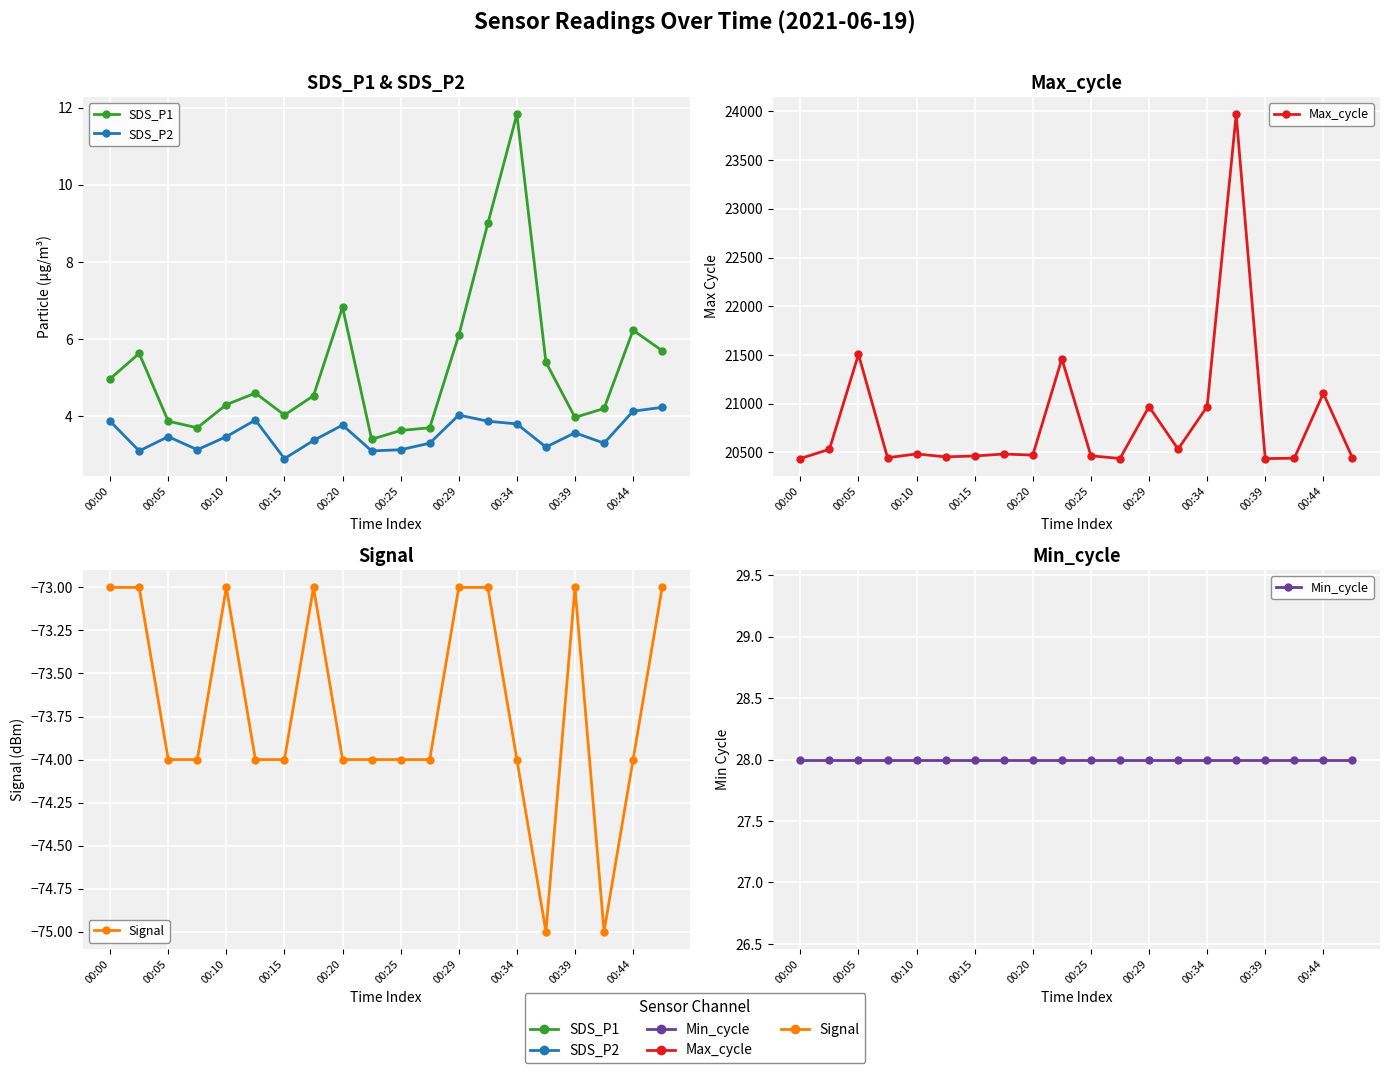

How many categories are shown in the chart?

20